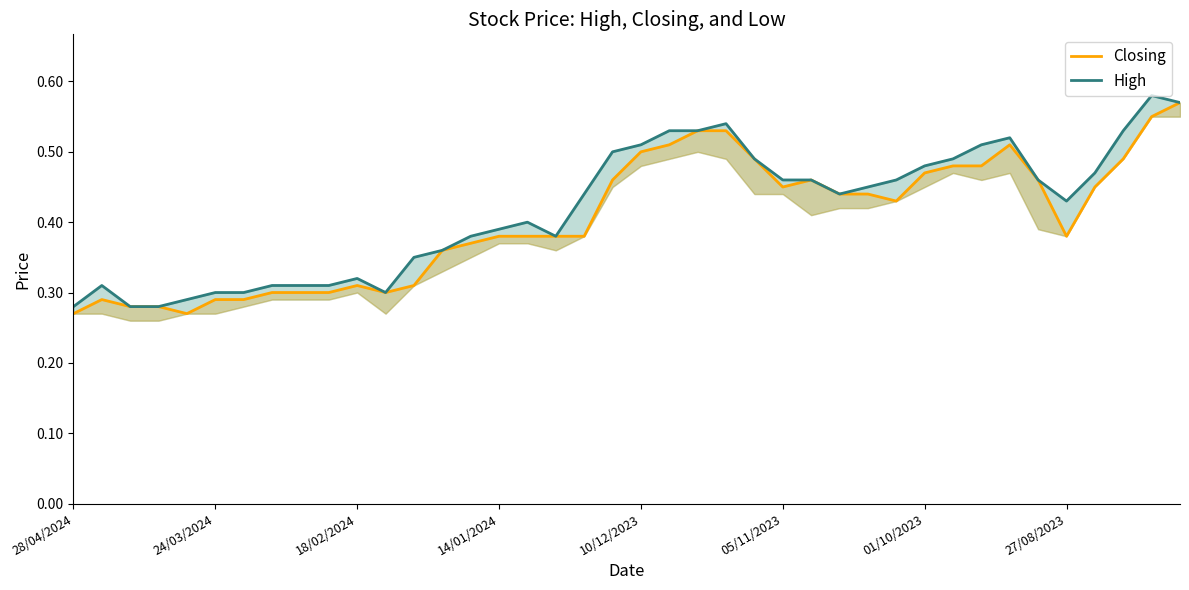

The Closing series shows 0.1 at 24/03/2024. True or false?

False